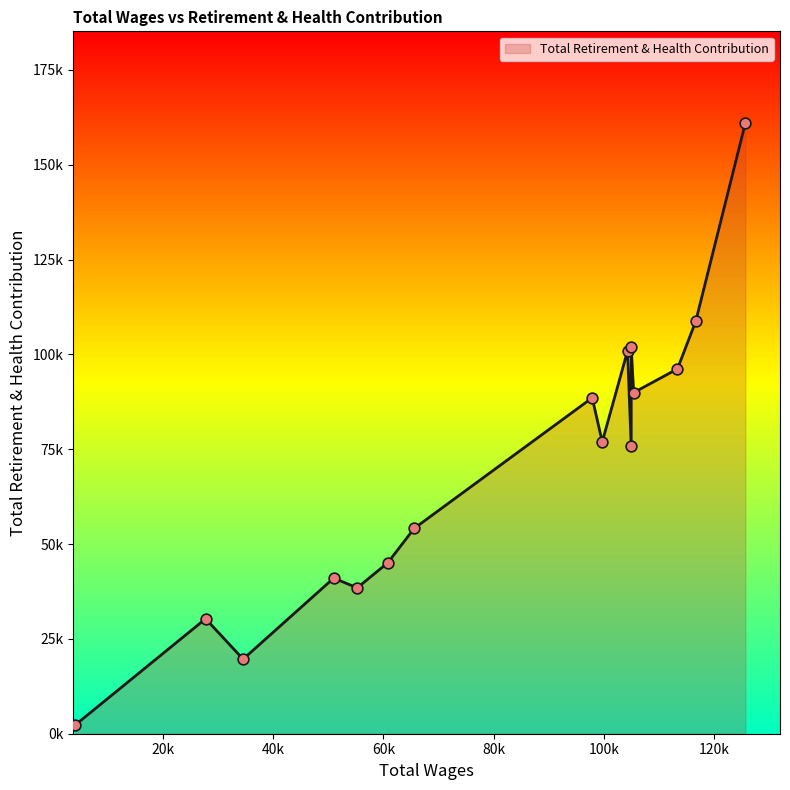

Is this an area chart (filled region under the line)?

Yes